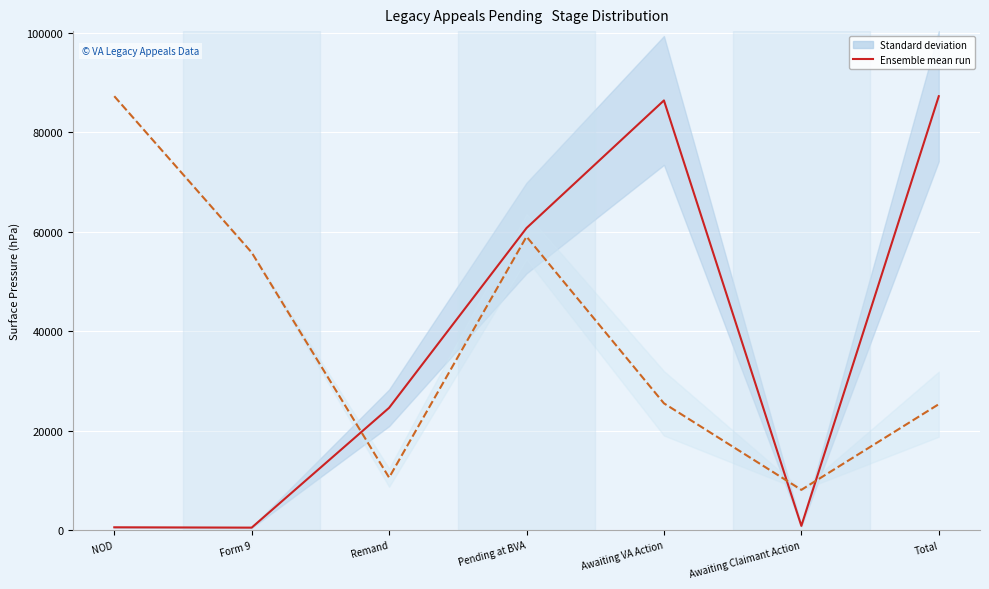

What is the sum of all Ensemble mean run (# Appeals) values?

260993.0